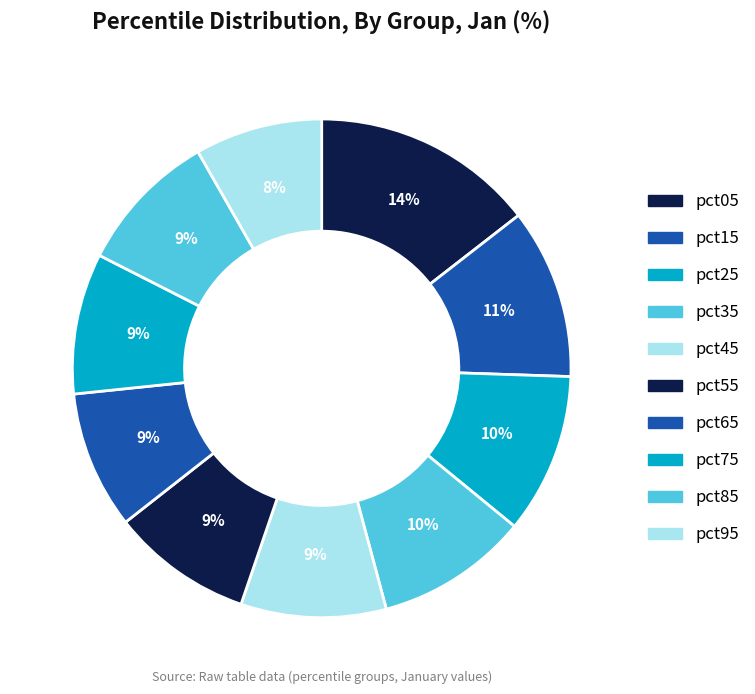

How many slices are in this pie chart?

10